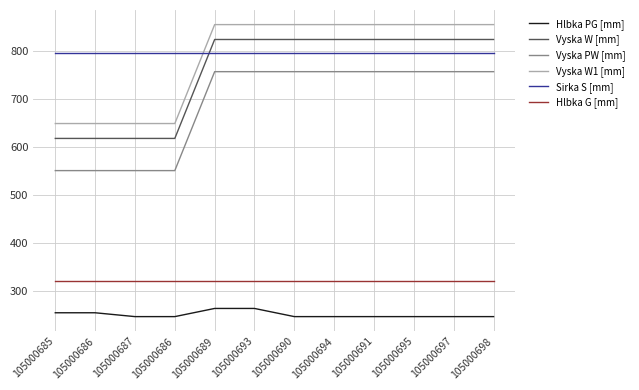

Which series has the widest spread of values?

Vyska W [mm]